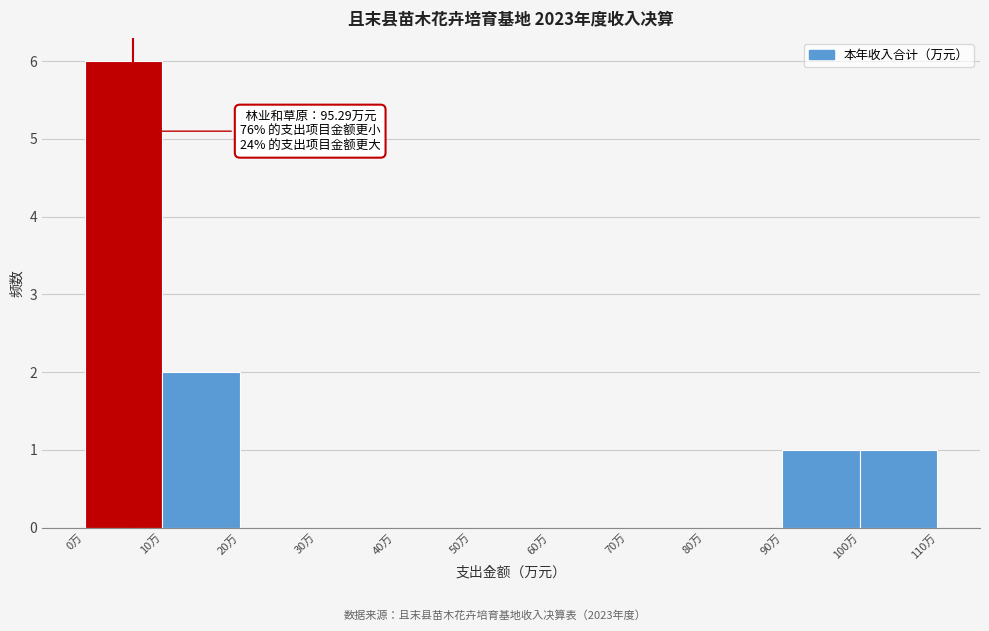

Which range on the x-axis has the tallest bar?

0 to 10